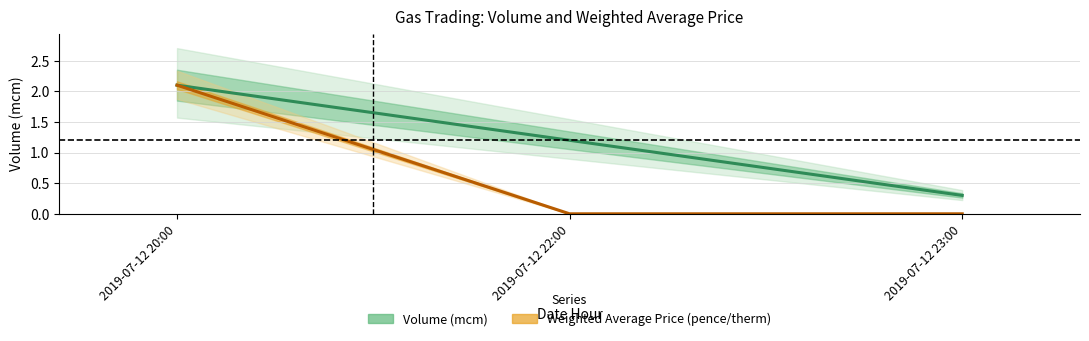

At how many categories does at least one series exceed 1?

2